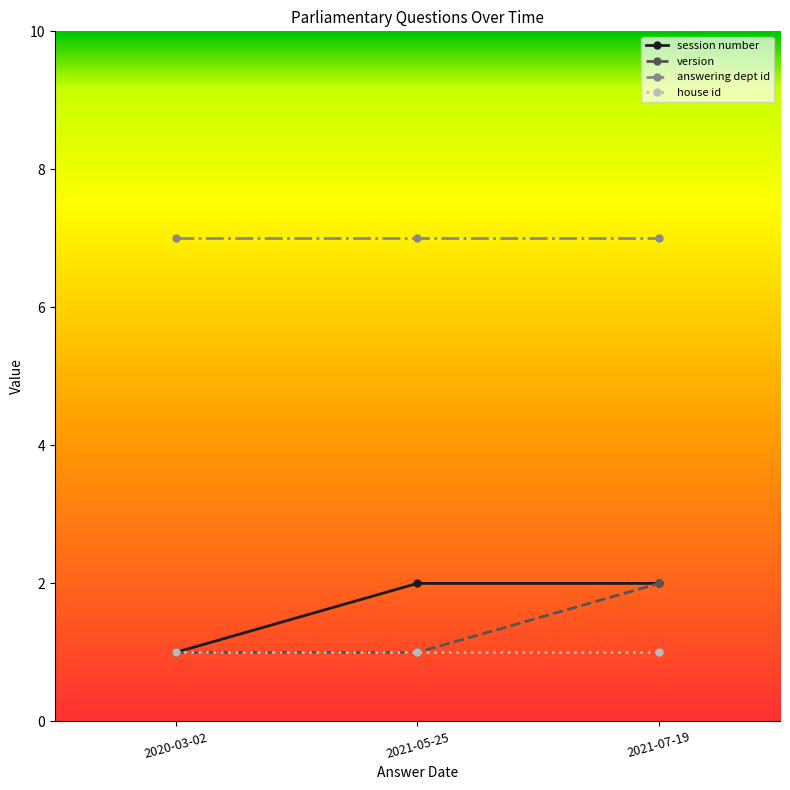

Which category has the highest value in the version series?

2021-07-19